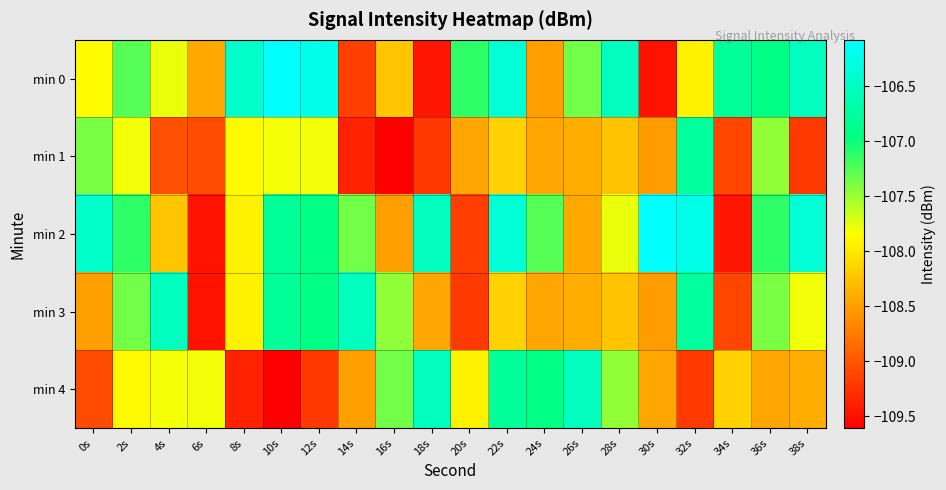

Reading left to right, extract all data points from this chart.

min 0: 0s=-107.9	2s=-107.3	4s=-107.8	6s=-108.4	8s=-106.4	10s=-106.1	12s=-106.2	14s=-109.2	16s=-108.2	18s=-109.4	20s=-107.1	22s=-106.4	24s=-108.5	26s=-107.3	28s=-106.5	30s=-109.5	32s=-107.9	34s=-106.8	36s=-106.9	38s=-106.5
min 1: 0s=-107.4	2s=-107.8	4s=-109.0	6s=-109.1	8s=-107.9	10s=-107.8	12s=-107.8	14s=-109.4	16s=-109.6	18s=-109.2	20s=-108.5	22s=-108.2	24s=-108.5	26s=-108.4	28s=-108.2	30s=-108.5	32s=-106.8	34s=-109.1	36s=-107.5	38s=-109.2
min 2: 0s=-106.4	2s=-107.1	4s=-108.2	6s=-109.5	8s=-107.9	10s=-106.8	12s=-106.9	14s=-107.3	16s=-108.5	18s=-106.5	20s=-109.2	22s=-106.4	24s=-107.3	26s=-108.4	28s=-107.8	30s=-106.1	32s=-106.2	34s=-109.4	36s=-107.1	38s=-106.4
min 3: 0s=-108.5	2s=-107.3	4s=-106.5	6s=-109.5	8s=-107.9	10s=-106.8	12s=-106.9	14s=-106.5	16s=-107.5	18s=-108.5	20s=-109.2	22s=-108.2	24s=-108.5	26s=-108.4	28s=-108.2	30s=-108.5	32s=-106.8	34s=-109.1	36s=-107.4	38s=-107.8
min 4: 0s=-109.1	2s=-107.9	4s=-107.8	6s=-107.8	8s=-109.4	10s=-109.6	12s=-109.2	14s=-108.5	16s=-107.3	18s=-106.5	20s=-107.9	22s=-106.8	24s=-106.9	26s=-106.5	28s=-107.5	30s=-108.5	32s=-109.2	34s=-108.2	36s=-108.5	38s=-108.4